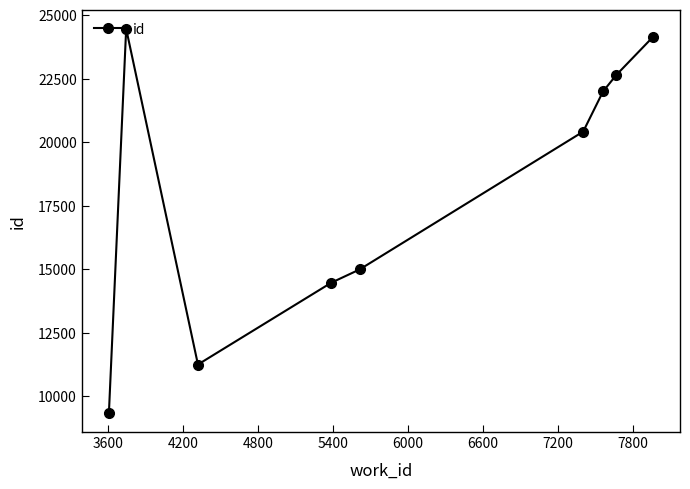

What is the difference between the second highest and minimum values?

14774